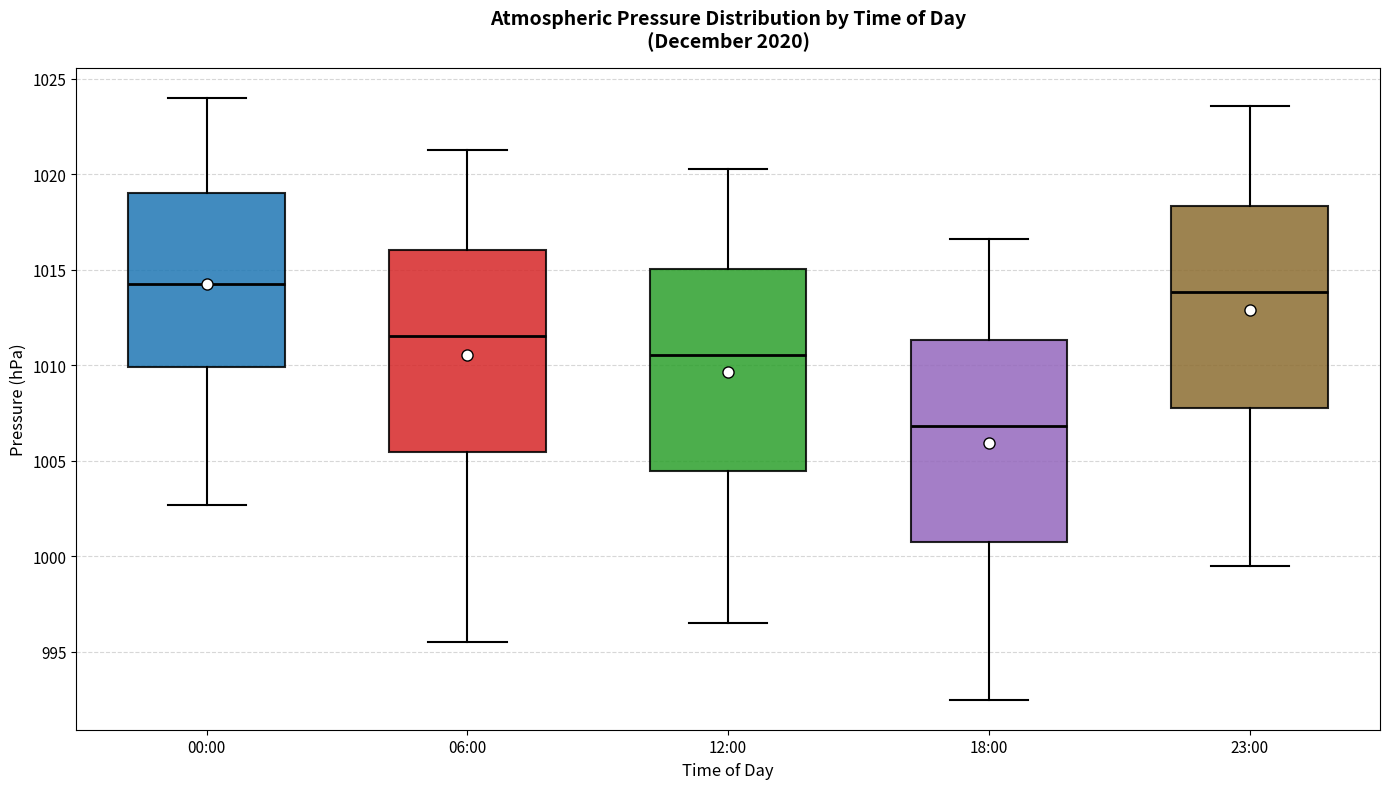

Reading left to right, read every box against the y-axis: the position of its median line, the range the box covers, and the ends of its whiskers. The values are not printed on the chart, so give them approximately, as read against the axis.

00:00: median 1014.5, box 1010.0 to 1019.0, whiskers 1002.5 to 1024.0
06:00: median 1011.5, box 1005.5 to 1016.0, whiskers 995.5 to 1021.5
12:00: median 1010.5, box 1004.5 to 1015.0, whiskers 996.5 to 1020.5
18:00: median 1007.0, box 1001.0 to 1011.5, whiskers 992.5 to 1016.5
23:00: median 1014.0, box 1008.0 to 1018.5, whiskers 999.5 to 1023.5